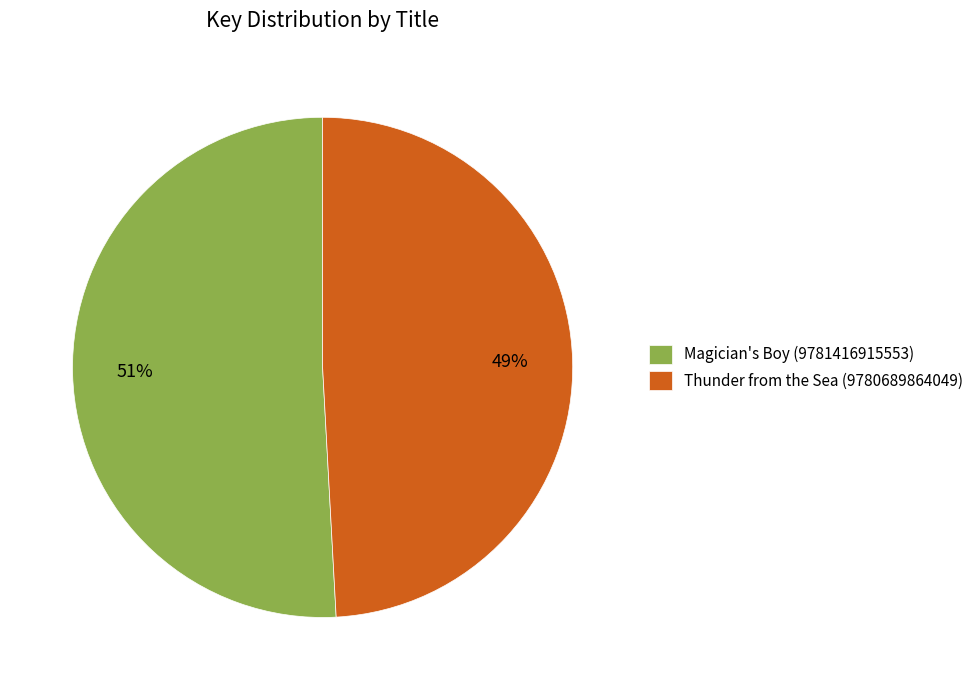

To the nearest percent, what is the difference between the largest and smallest slice percentages?

2%